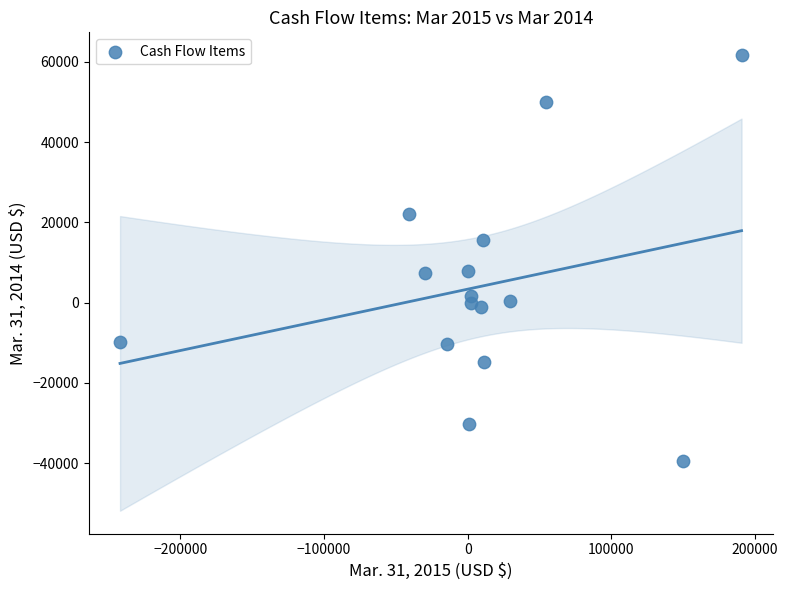

What is the range of Y values (max minus min)?

101277